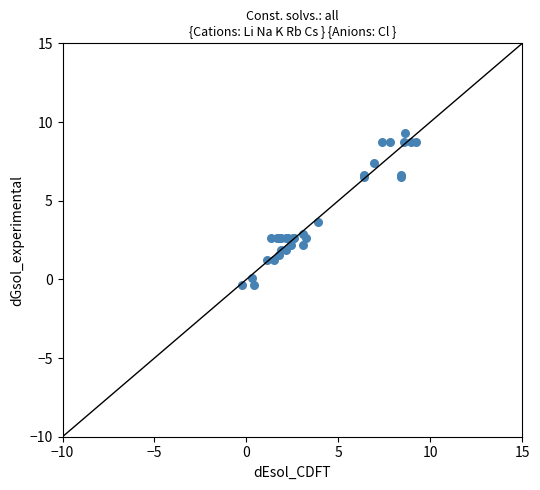

What Y value in the scatter plot is closest to 4?

3.6